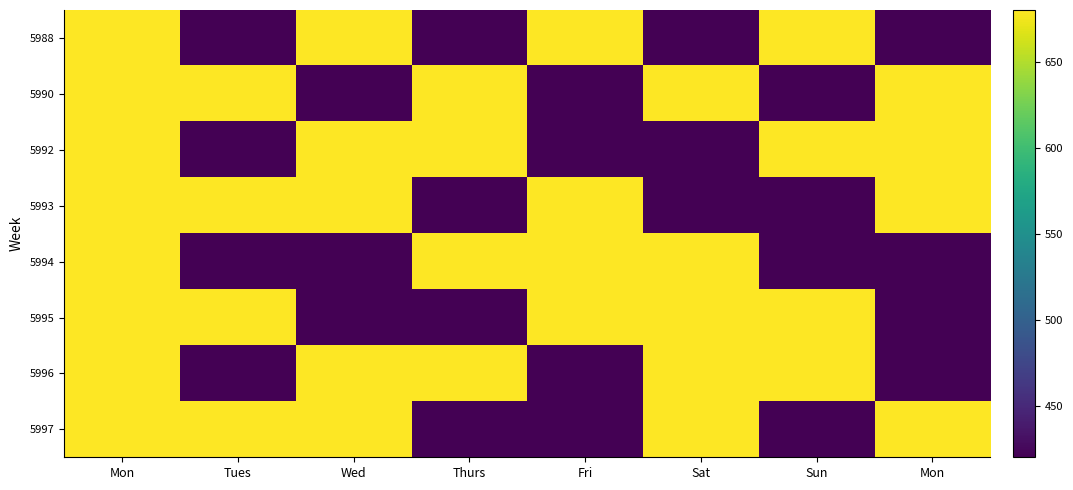

Reading left to right, transcribe all the data shown in this chart.

5988: Mon=680	Tues=420	Wed=680	Thurs=420	Fri=680	Sat=420	Sun=680	Mon=420
5990: Mon=680	Tues=680	Wed=420	Thurs=680	Fri=420	Sat=680	Sun=420	Mon=680
5992: Mon=680	Tues=420	Wed=680	Thurs=680	Fri=420	Sat=420	Sun=680	Mon=680
5993: Mon=680	Tues=680	Wed=680	Thurs=420	Fri=680	Sat=420	Sun=420	Mon=680
5994: Mon=680	Tues=420	Wed=420	Thurs=680	Fri=680	Sat=680	Sun=420	Mon=420
5995: Mon=680	Tues=680	Wed=420	Thurs=420	Fri=680	Sat=680	Sun=680	Mon=420
5996: Mon=680	Tues=420	Wed=680	Thurs=680	Fri=420	Sat=680	Sun=680	Mon=420
5997: Mon=680	Tues=680	Wed=680	Thurs=420	Fri=420	Sat=680	Sun=420	Mon=680